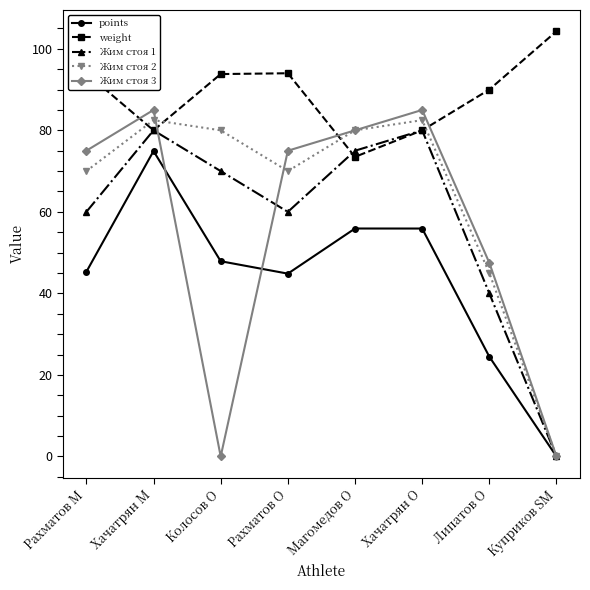

Between which two adjacent categories do weight and Жим стоя 2 first intersect?

Рахматов M and Хачатрян M